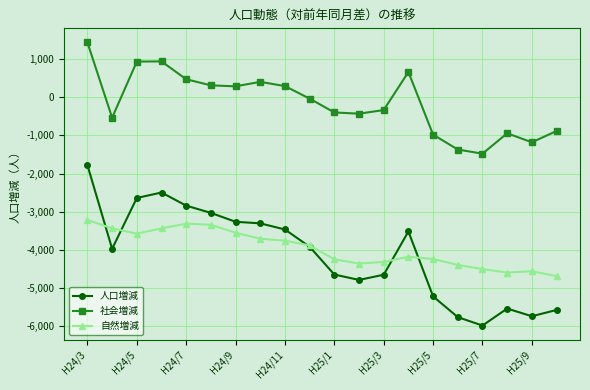

True or false: 人口増減 and 社会増減 intersect in this chart.

False